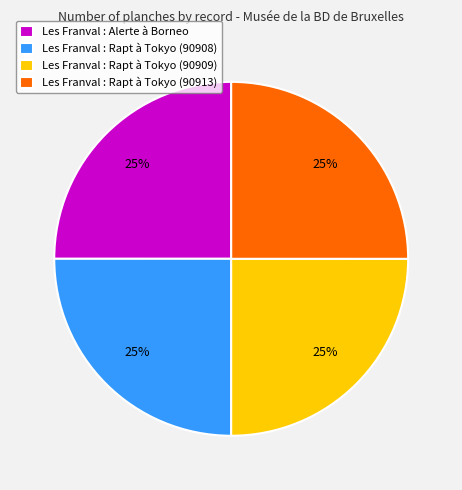

To the nearest percent, what is the average slice percentage?

25%